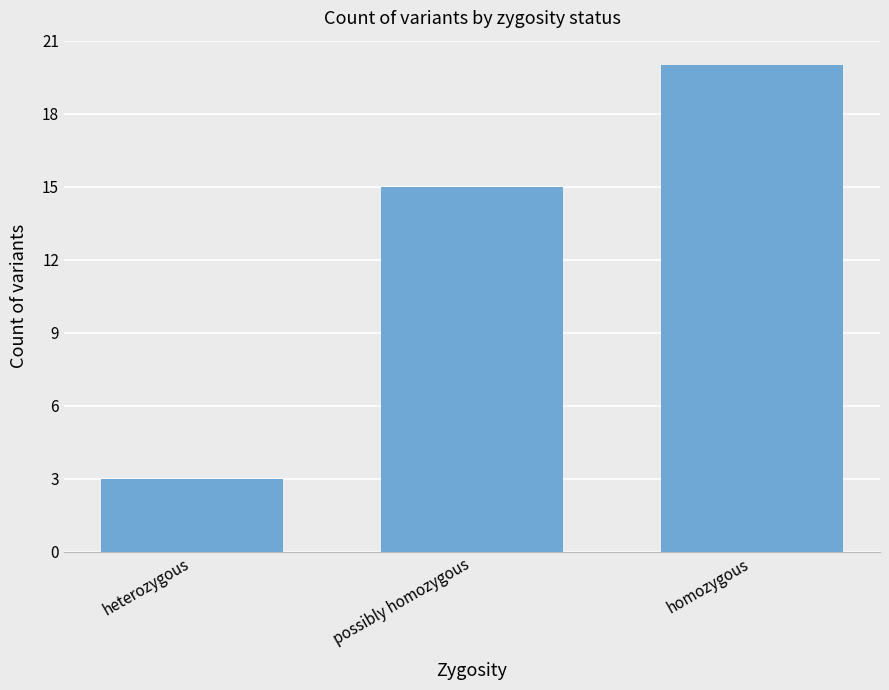

What is the approximate value at possibly homozygous?

15